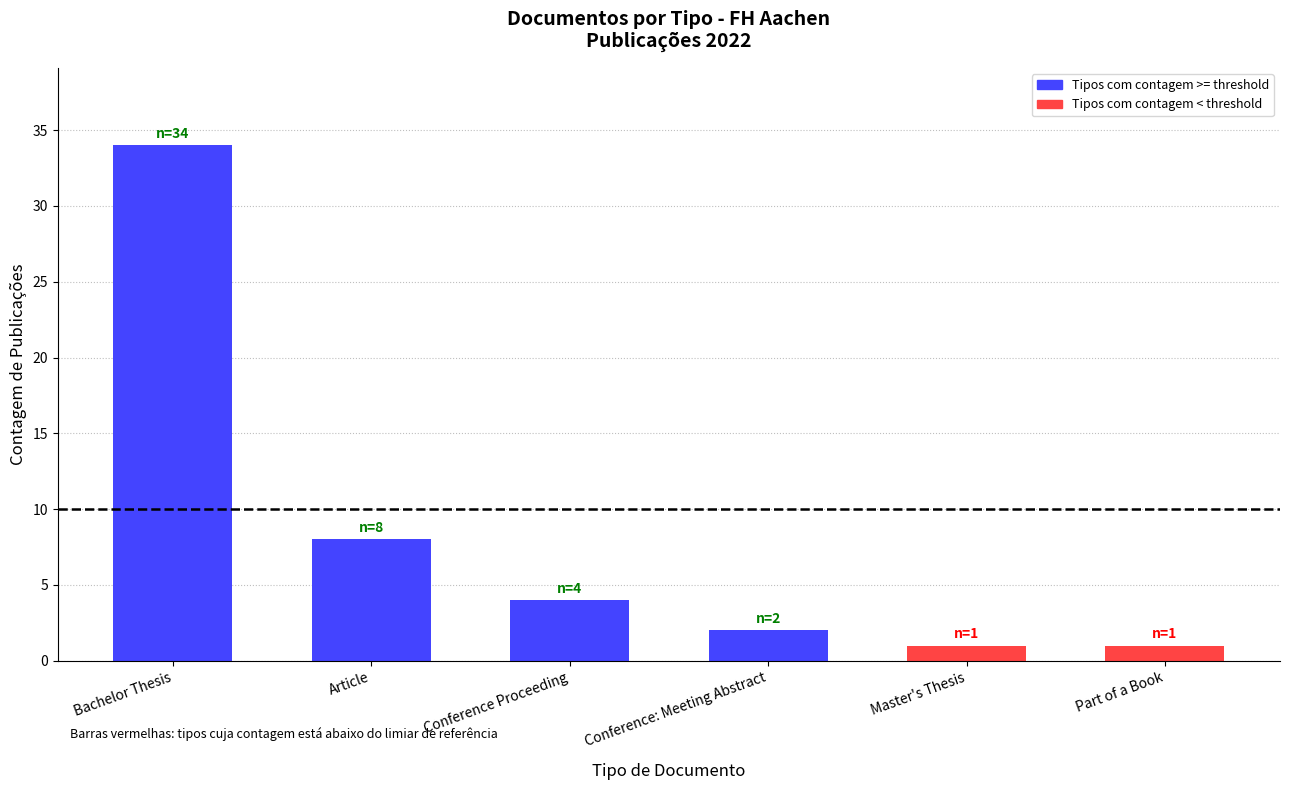

The chart shows a value of 1 at Part of a Book. True or false?

True